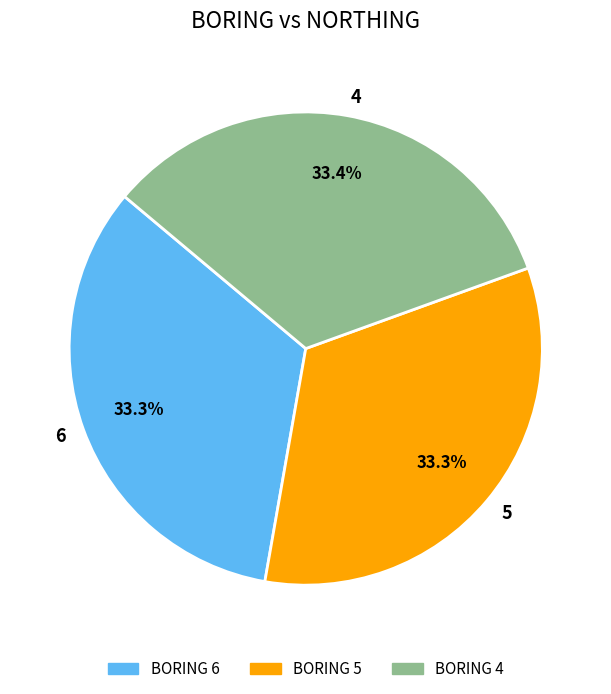

Does 4 represent more than half of the total?

No